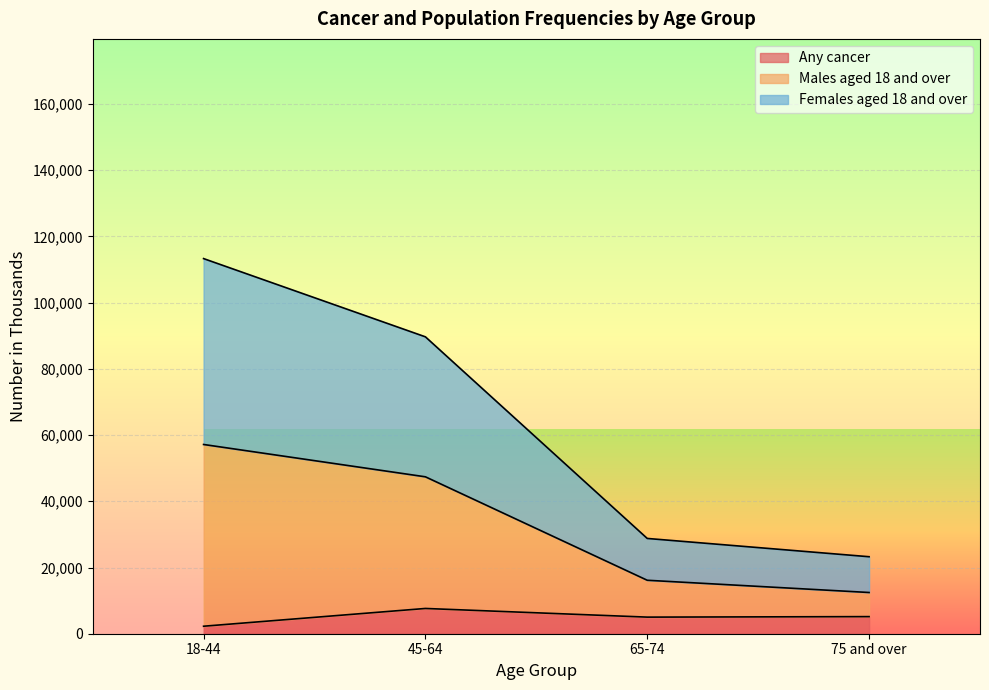

What is the minimum value shown in the chart?

2265